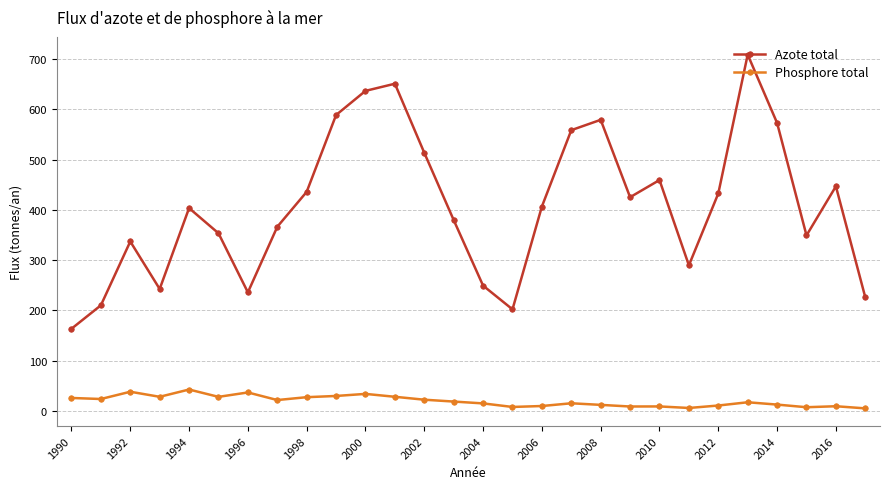

Which series has the widest spread of values?

Azote total